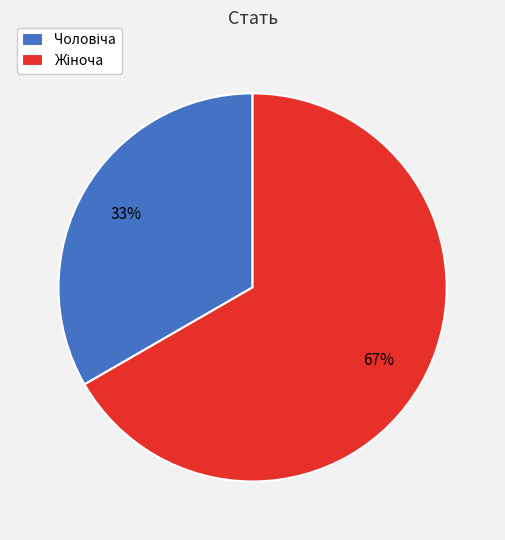

To the nearest percent, what is the average slice percentage?

50%